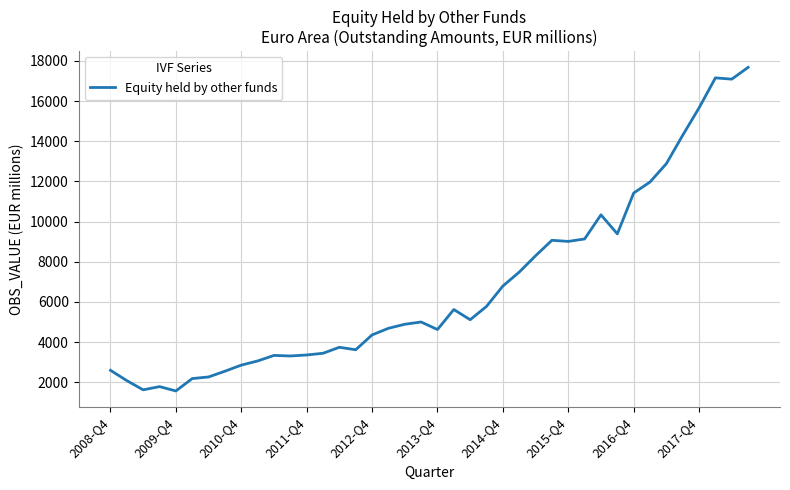

What is the sum of all values?

271077.6